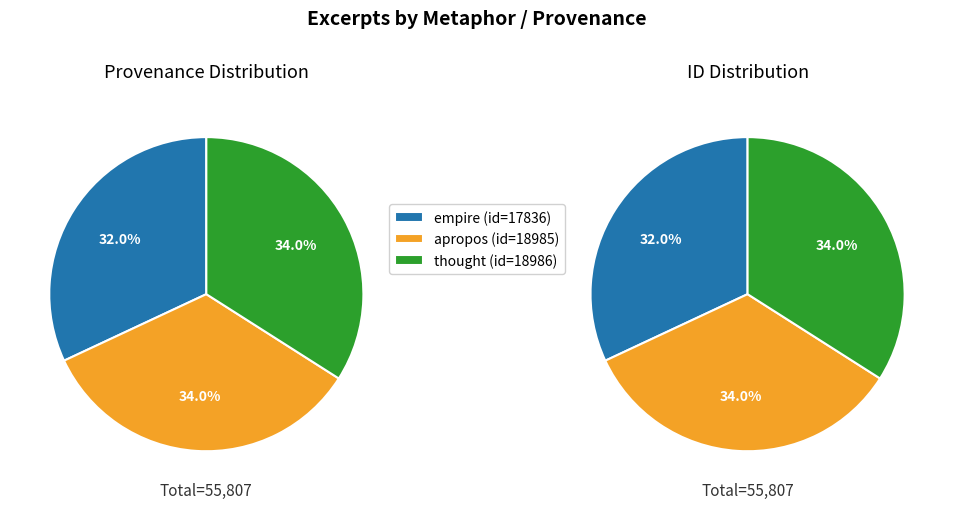

How many slices are in this pie chart?

3